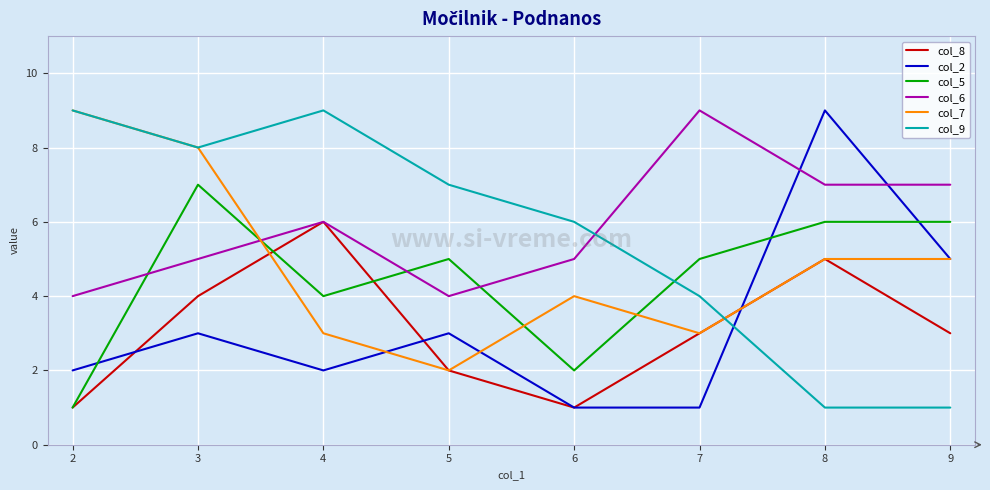

Does the chart have visible grid lines?

Yes